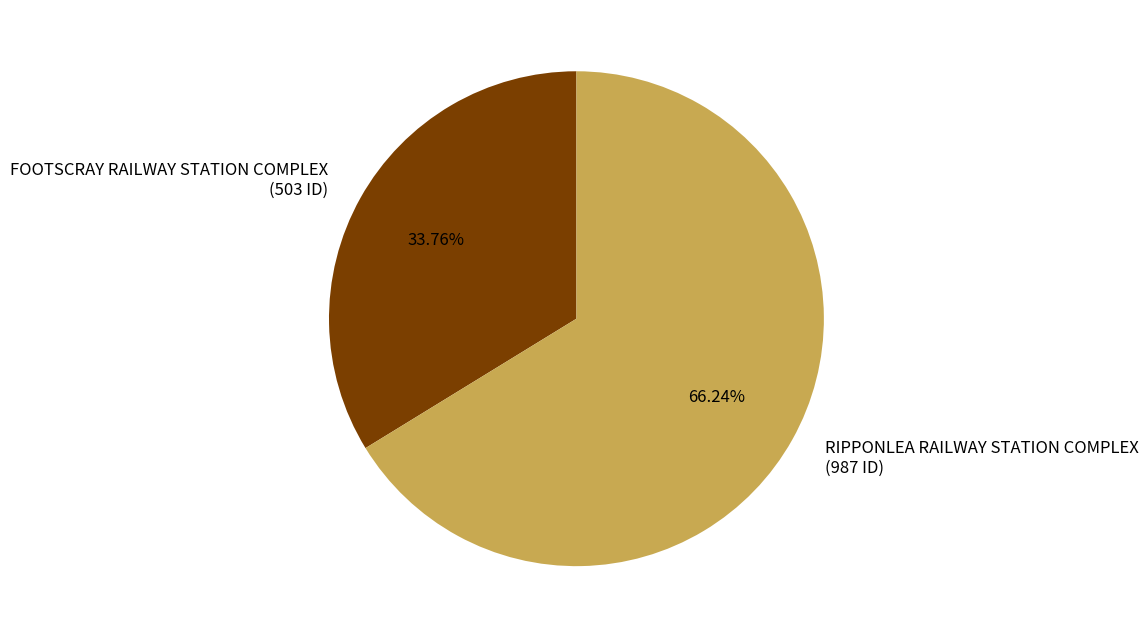

Which category has the biggest portion of the pie?

RIPPONLEA RAILWAY STATION COMPLEX